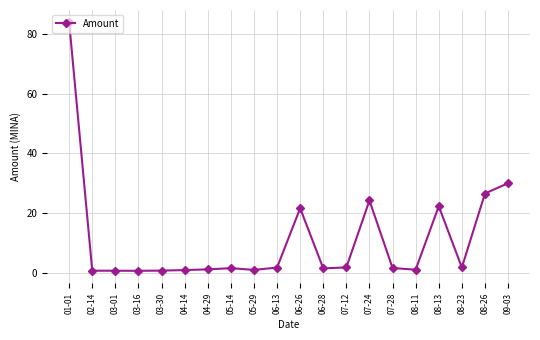

What is the difference between the values at 06-13 and 09-03?

28.3